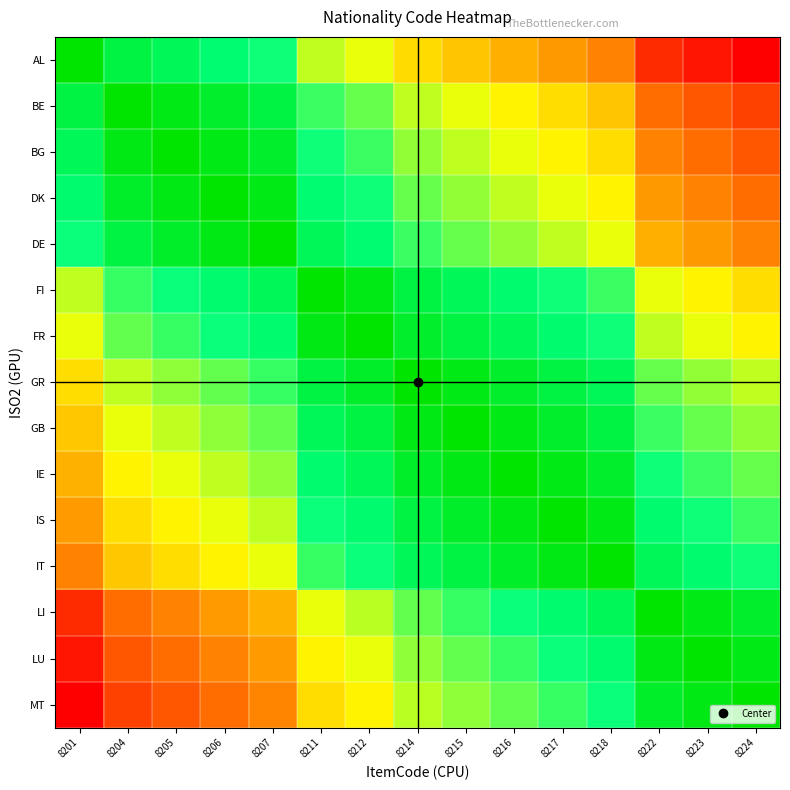

Which series changed the most between 8215 and 8217?

MT